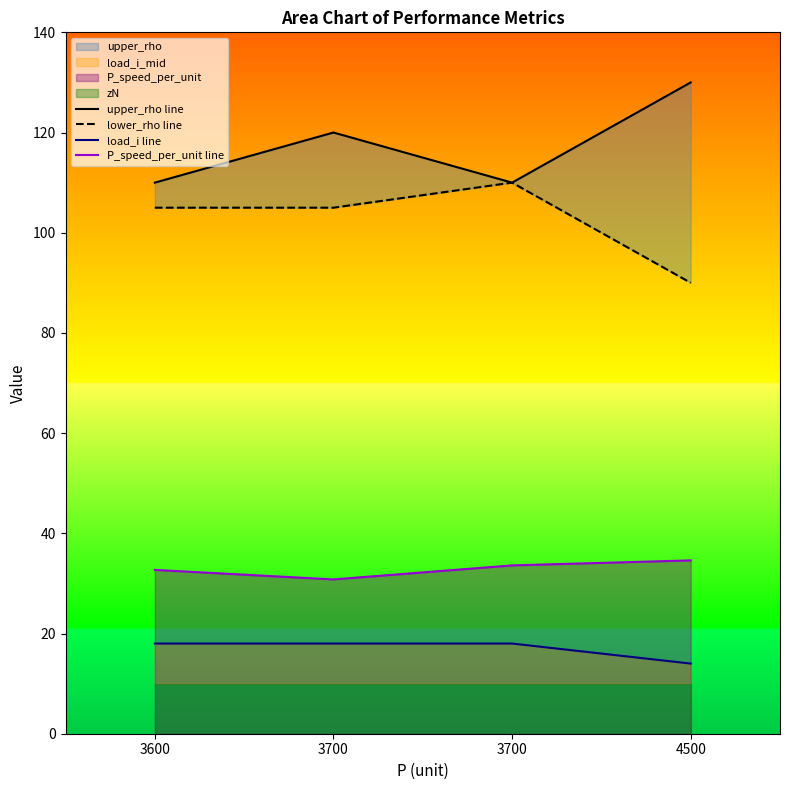

Reading left to right, what are all the values shown in this chart?

upper_rho line: 110.0	120.0	110.0	130.0
lower_rho line: 105.0	105.0	110.0	90.0
load_i line: 18.0	18.0	18.0	14.0
P_speed_per_unit line: 32.7	30.8	33.6	34.6